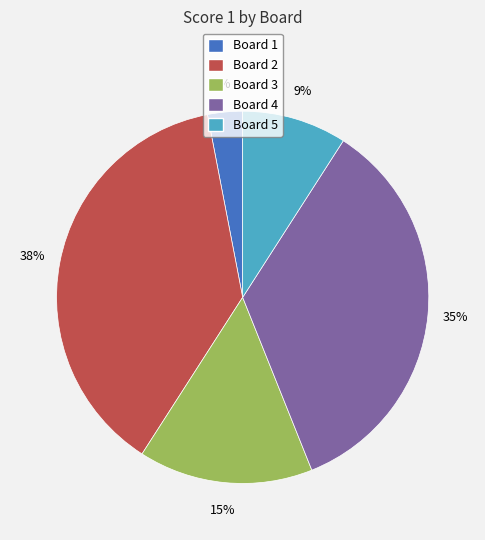

Which slice is the smallest?

Board 1